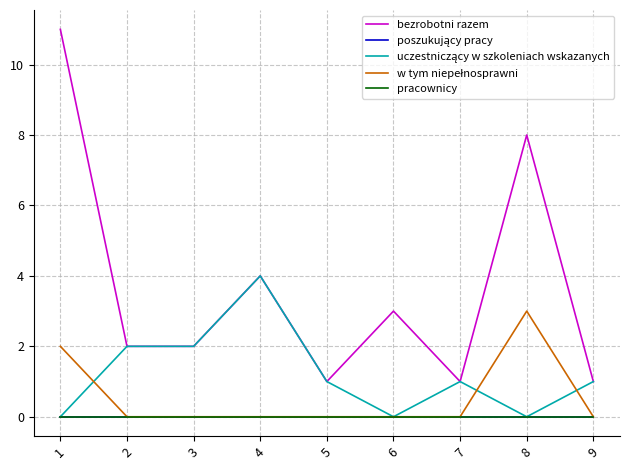

Which has a higher value, 4 or 2?

4